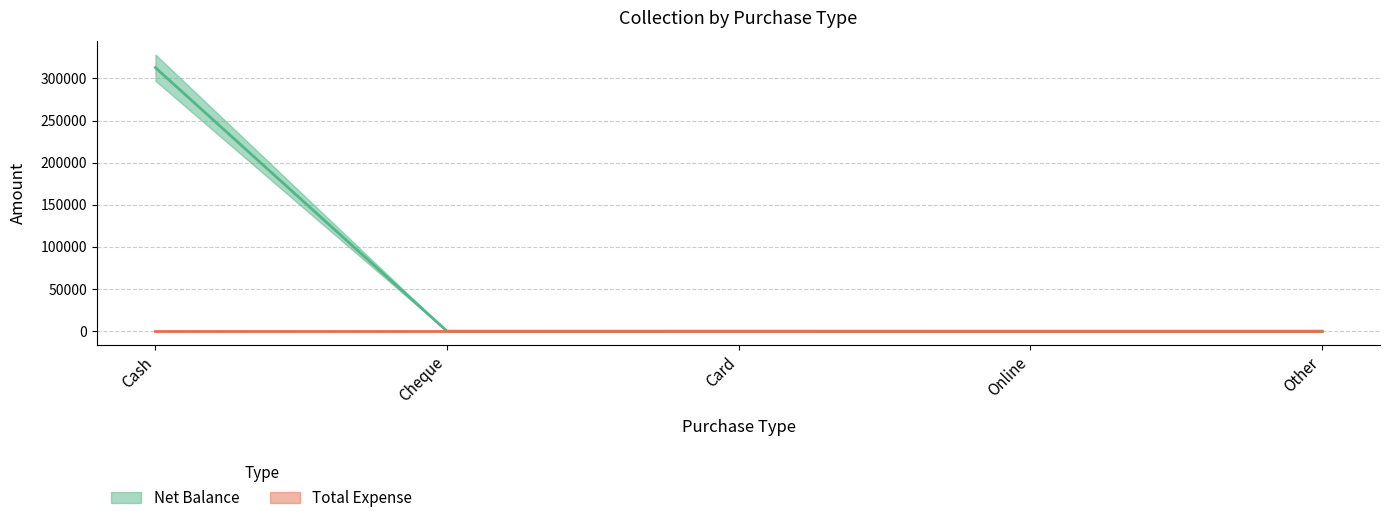

Is it true that the value at Cheque is 202020?

False